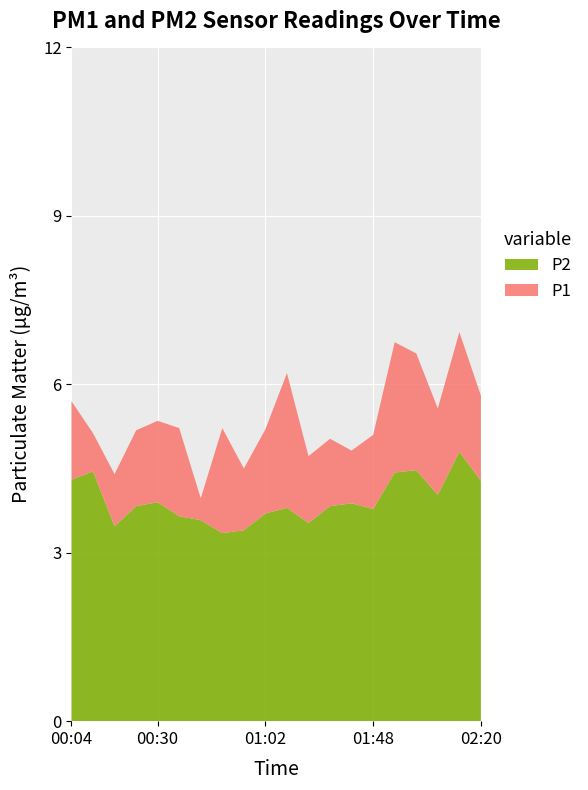

Reading left to right, extract all data points from this chart.

P1: 5.7	5.1	4.4	5.2	5.3	5.2	4.0	5.2	4.5	5.2	6.2	4.7	5.0	4.8	5.1	6.8	6.5	5.6	6.9	5.8
P2: 4.3	4.5	3.5	3.8	3.9	3.6	3.6	3.4	3.4	3.7	3.8	3.5	3.8	3.9	3.8	4.4	4.5	4.0	4.8	4.3